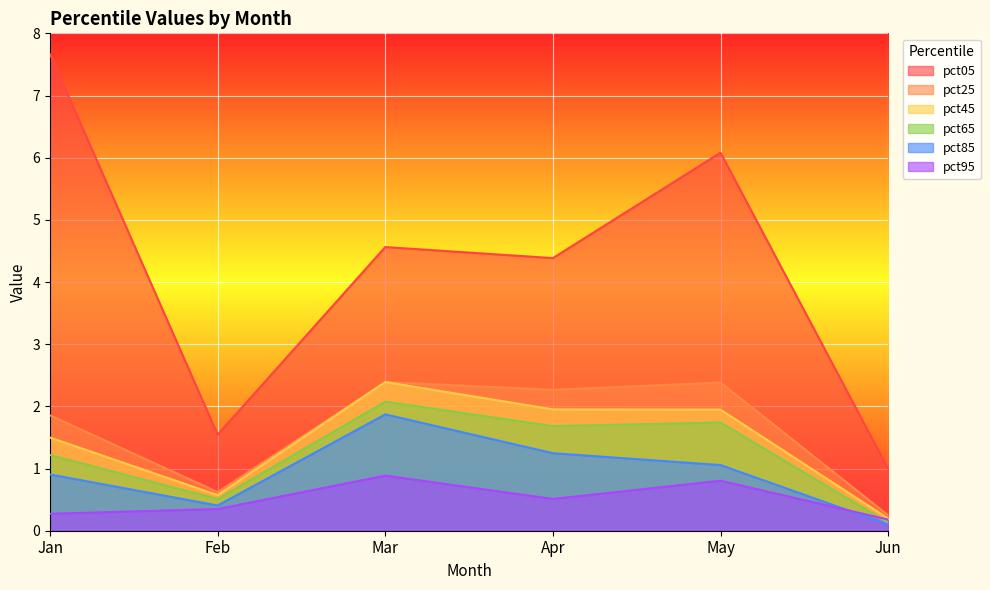

What are all the series names shown in the legend?

pct05, pct25, pct45, pct65, pct85, pct95